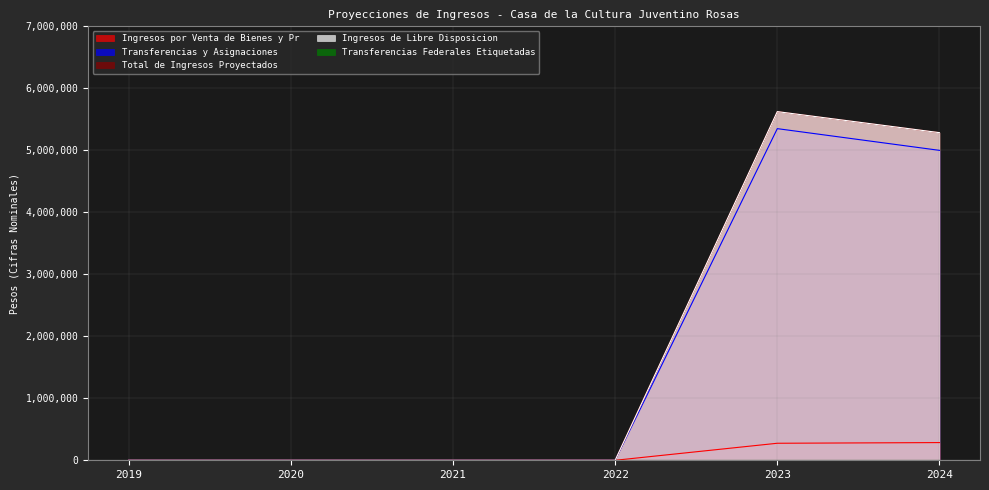

Reading left to right, what are all the values shown in this chart?

Ingresos por Venta de Bienes y Pr: 0.0	0.0	0.0	0.0	274560.2	285513.0
Transferencias y Asignaciones: 0.0	0.0	0.0	0.0	5349681.0	4999400.0
Total de Ingresos Proyectados: 0.0	0.0	0.0	0.0	5624241.2	5284913.0
Ingresos de Libre Disposicion: 0.0	0.0	0.0	0.0	5624241.2	5284913.0